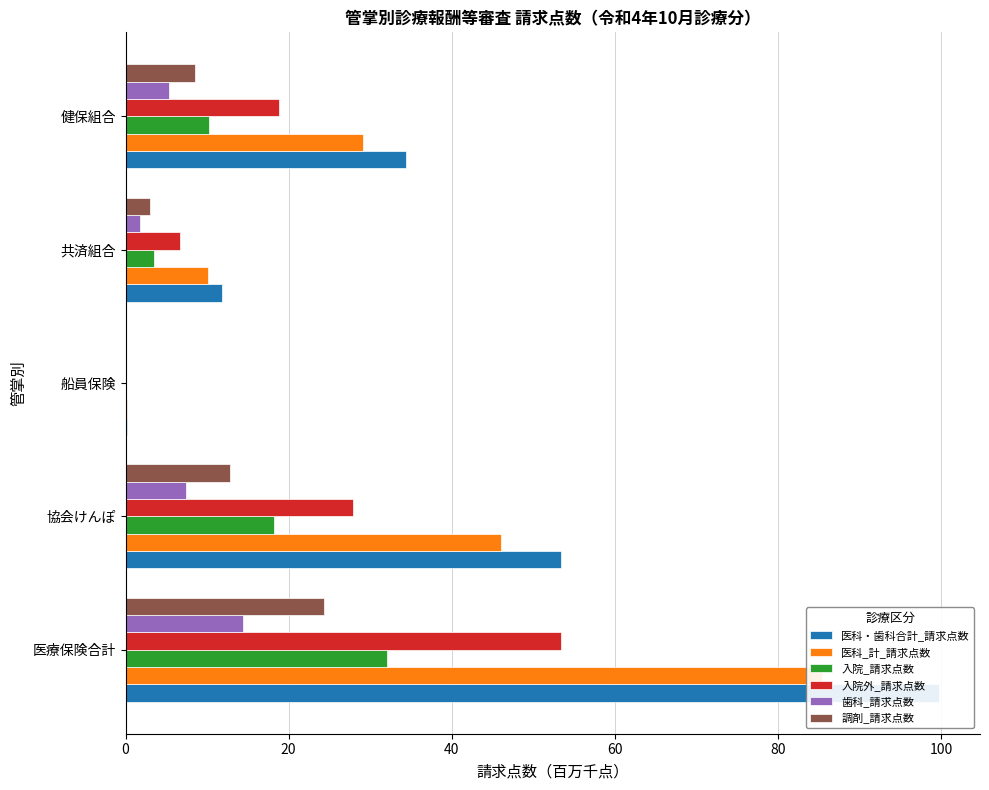

How many series are shown in this chart?

6